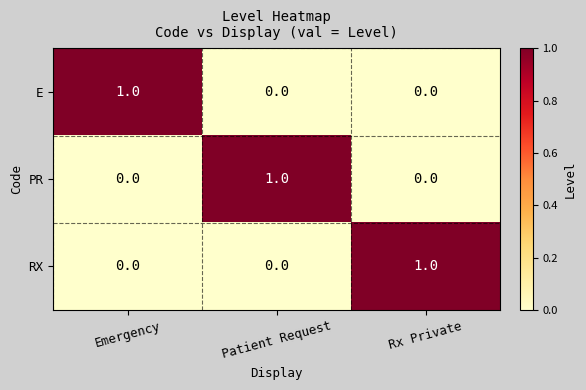

True or false: RX has a value of 1 at Rx Private.

True